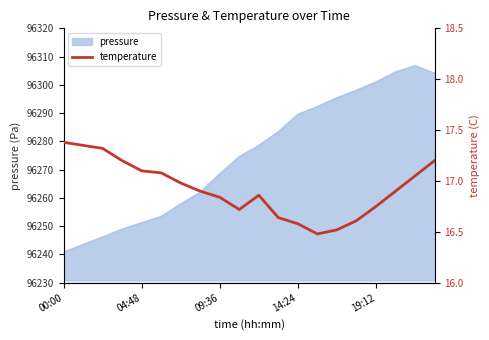

What is the highest value of the pressure series?

96306.8